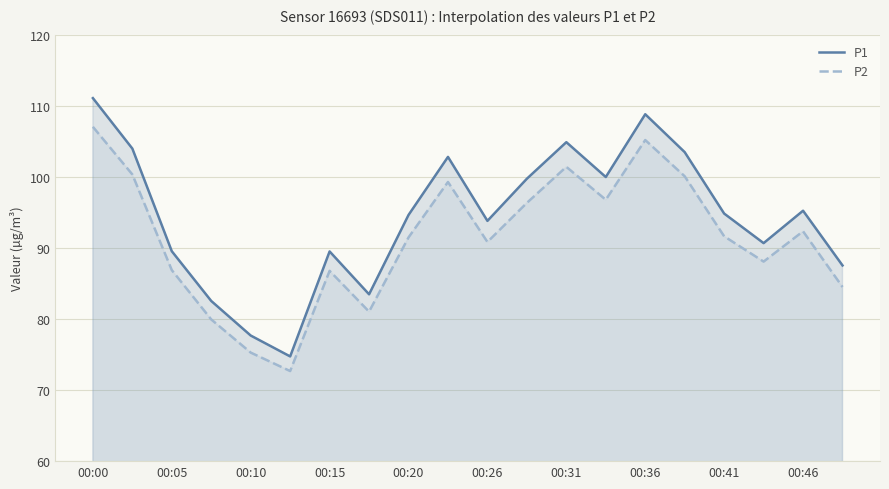

Which series has the largest total across all categories?

P1